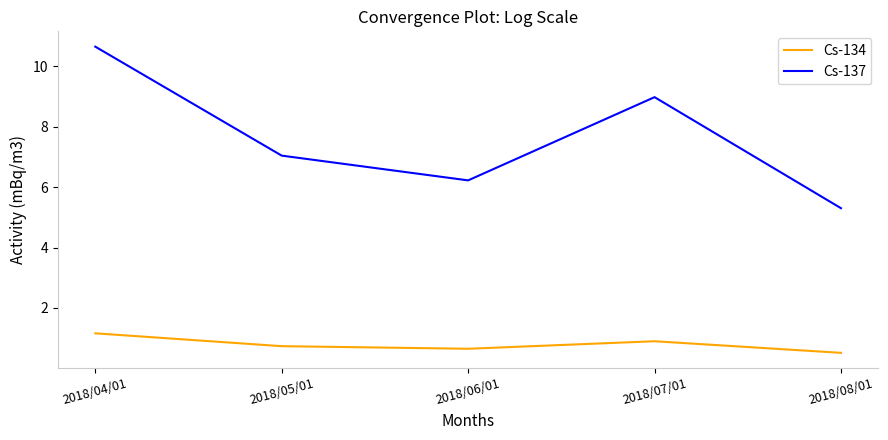

Which label corresponds to the largest value in the chart?

2018/04/01